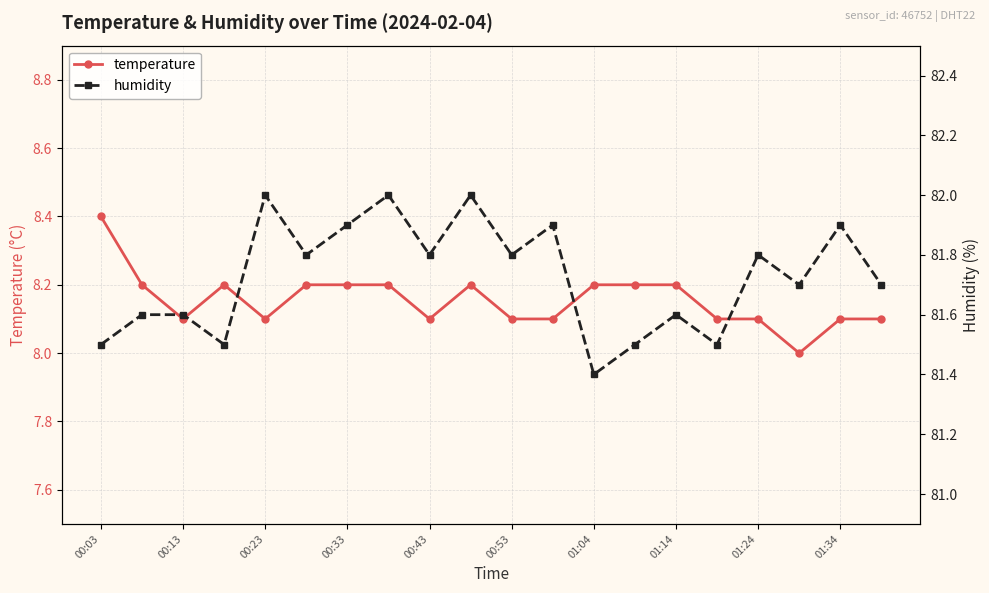

What is the lowest value of the temperature series?

8.0